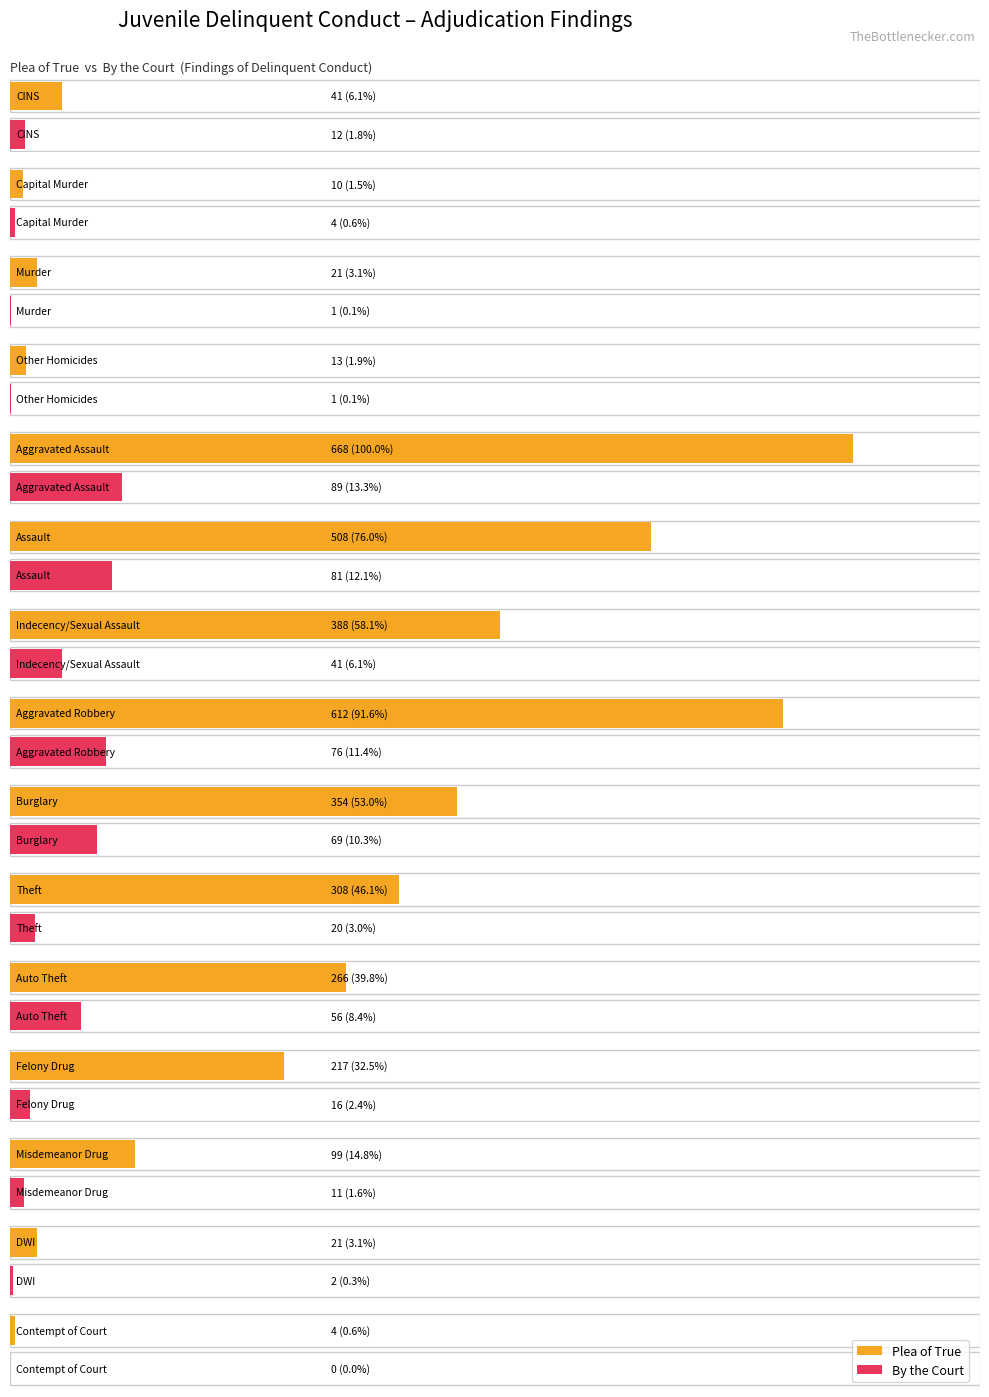

Is it true that Plea of True equals 257 at Aggravated Robbery?

False